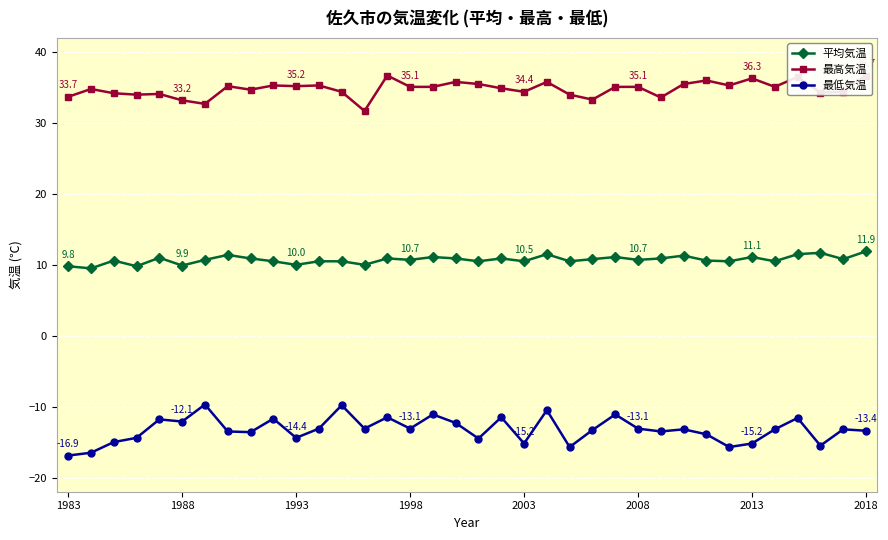

True or false: 最低気温 and 平均気温 intersect in this chart.

False